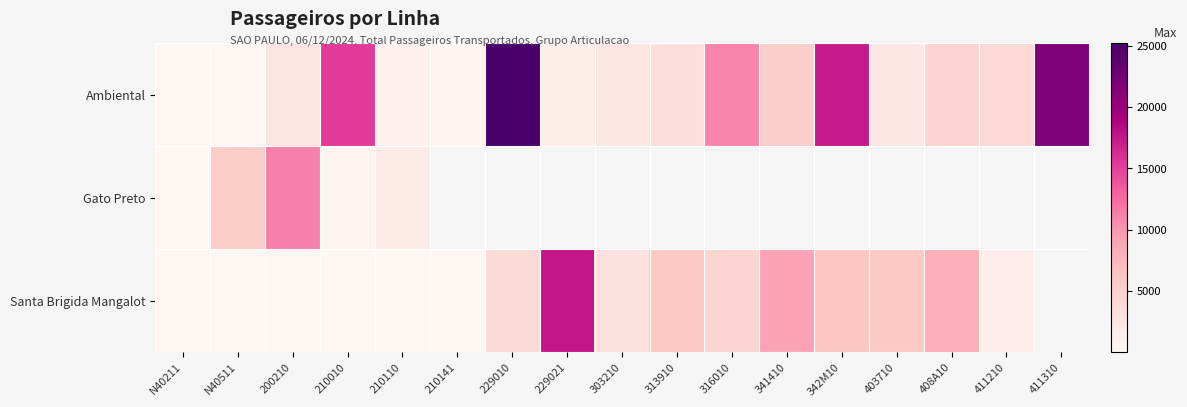

Which category has the highest value in the Gato Preto series?

200210